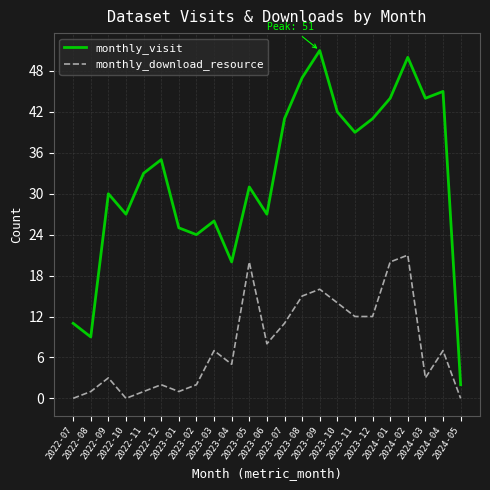

Which series changed the most between 2022-07 and 2023-11?

monthly_visit